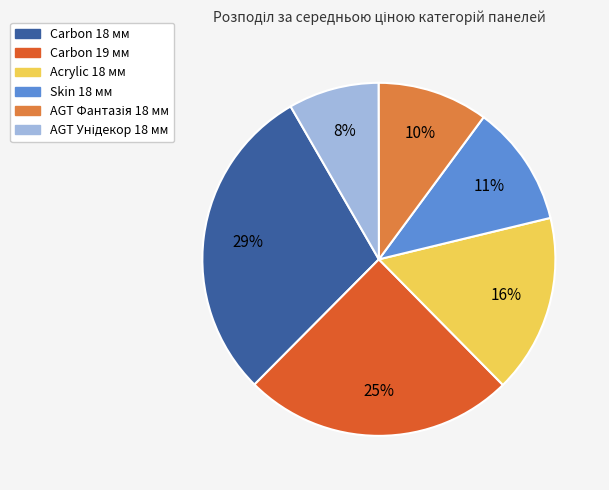

Is it true that Acrylic 18 мм is 23% of the pie?

False